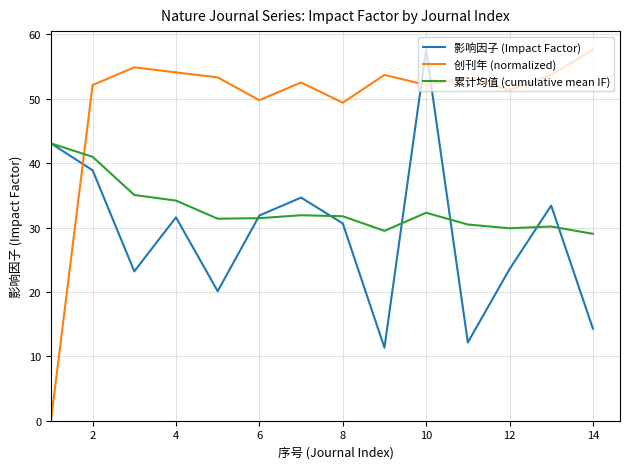

How many values in the 创刊年 (normalized) series are below 53?

7